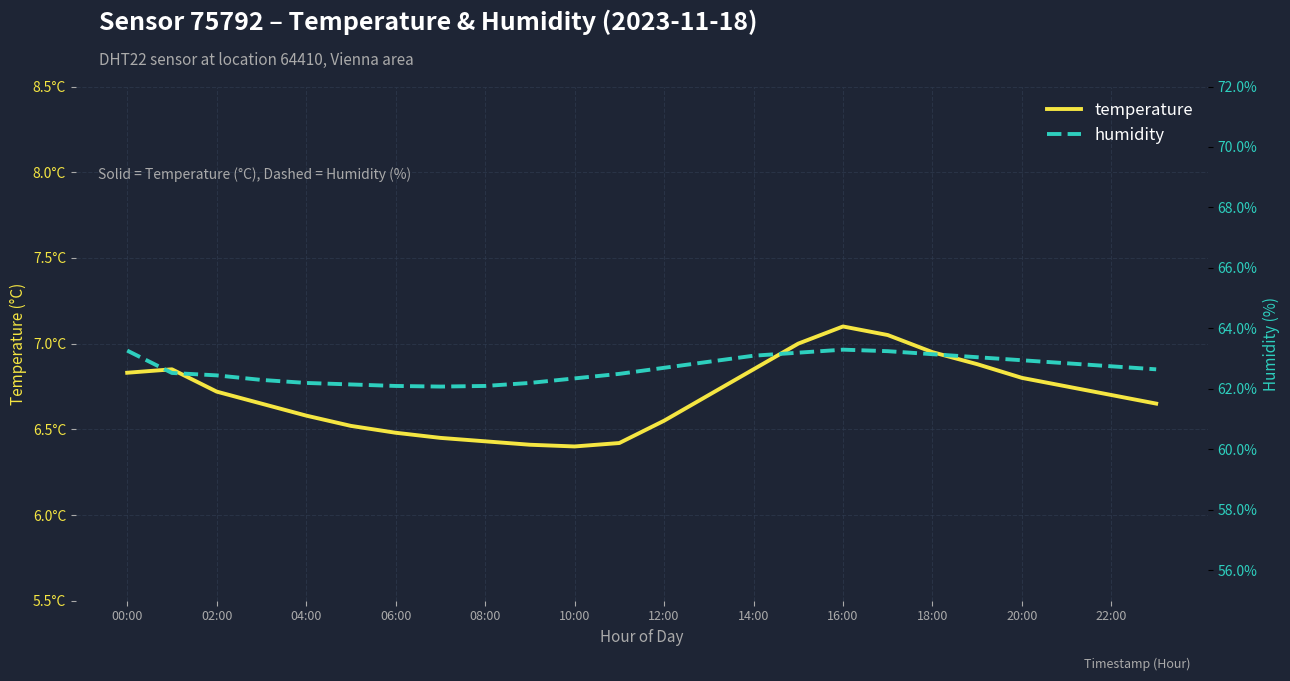

Which has a higher value, 14:00 or 20:00?

14:00